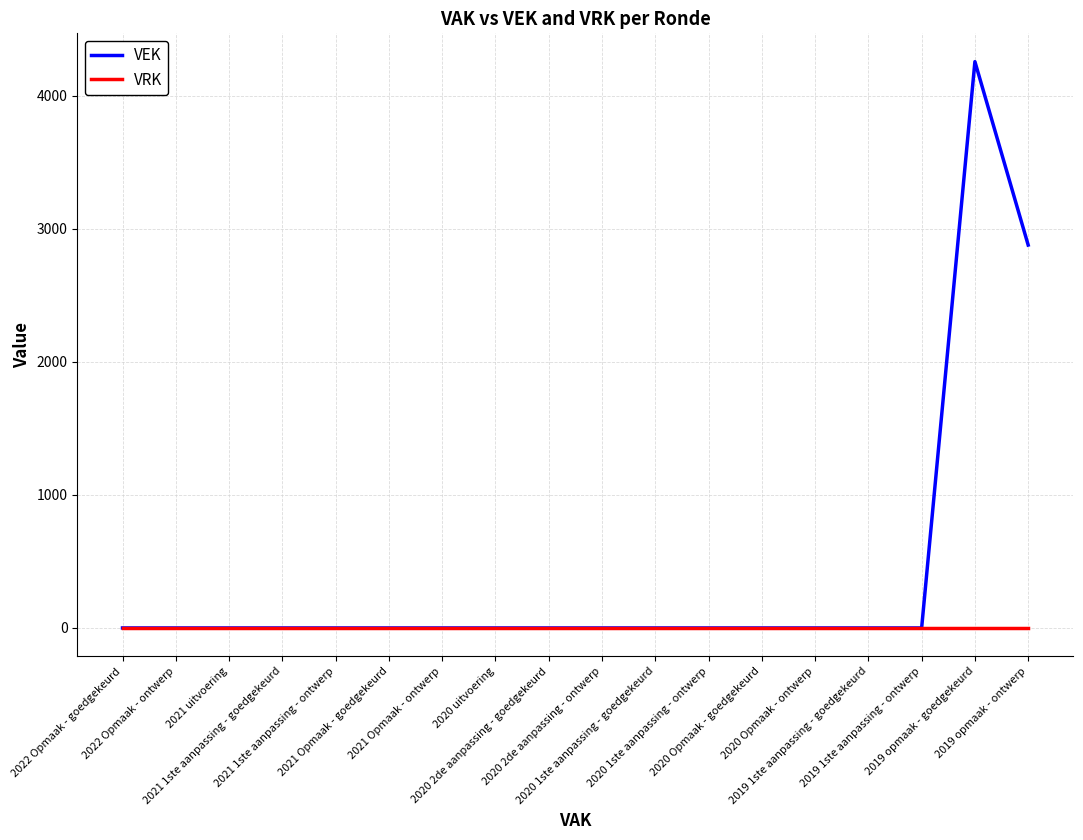

How many distinct data groups are displayed?

2